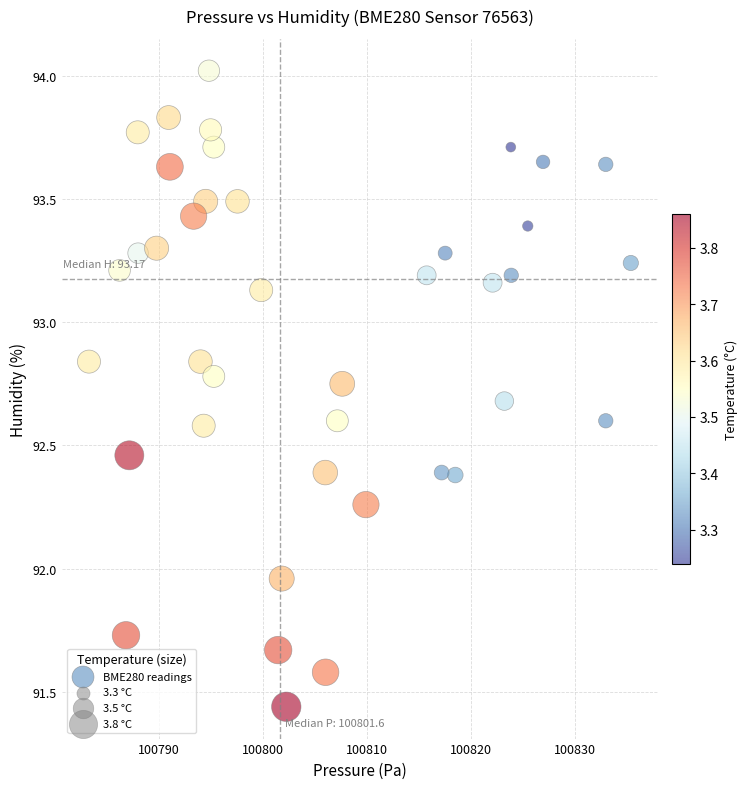

What is the range of Y values (max minus min)?

2.6